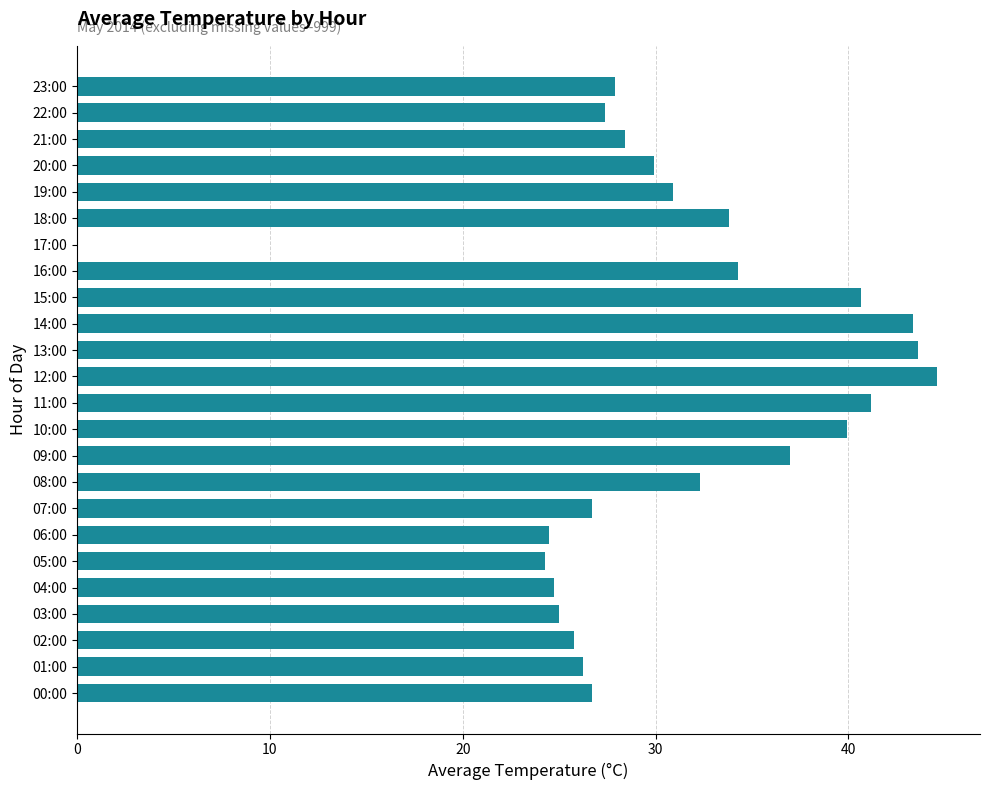

Approximately how many times larger is the value at 20:00 compared to 05:00?

1.2